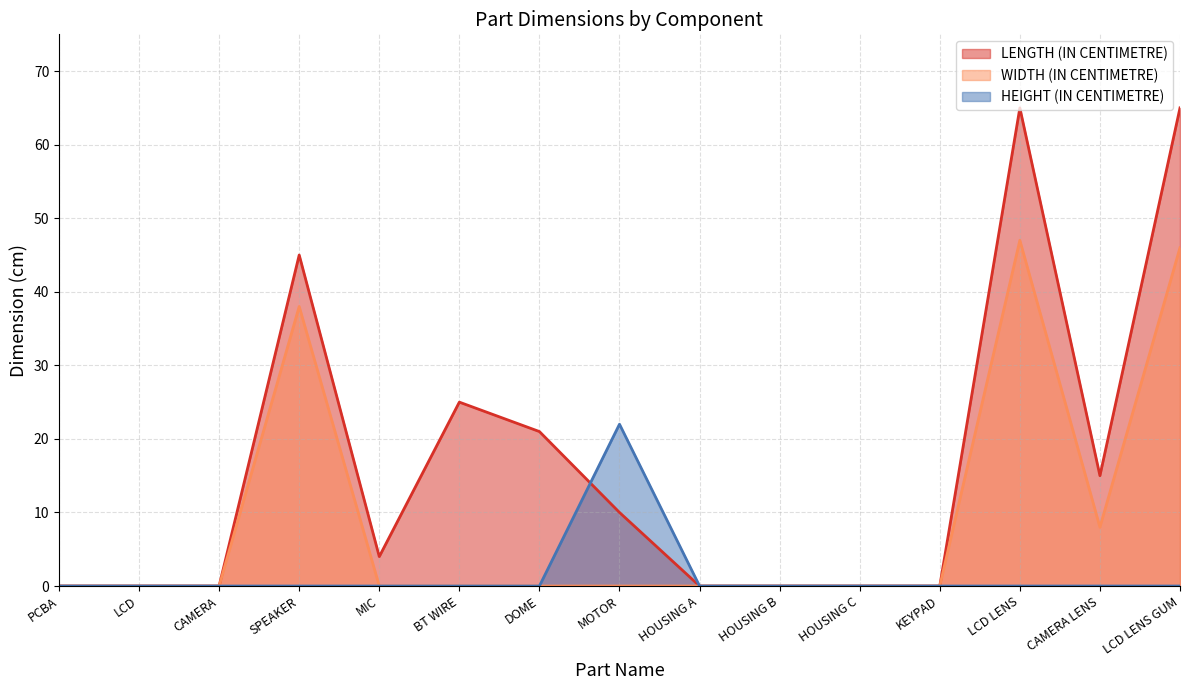

At which label is LENGTH (IN CENTIMETRE) closest to 32?

BT WIRE